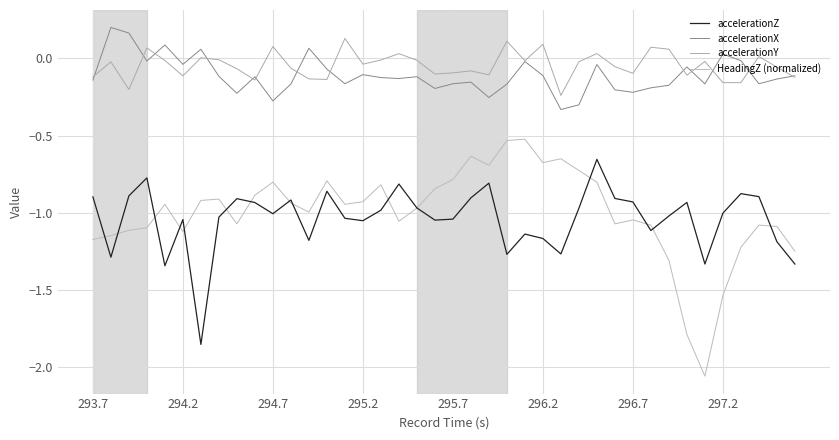

True or false: accelerationY has more than 2 interior local peaks.

True